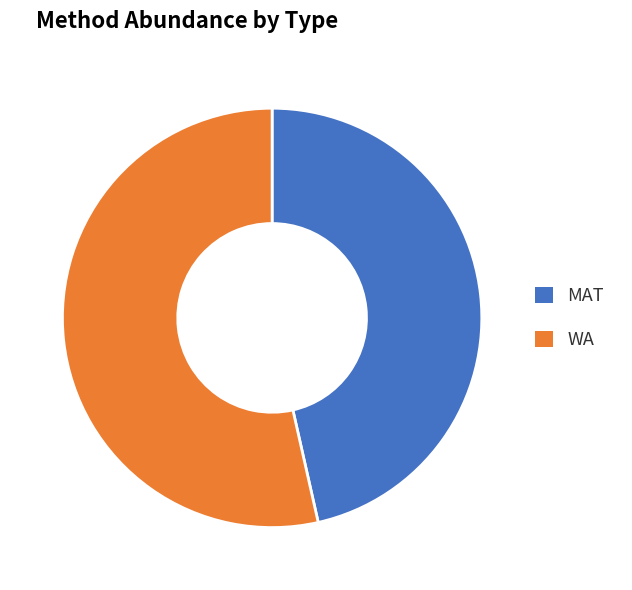

True or false: MAT accounts for 54% of the total.

False